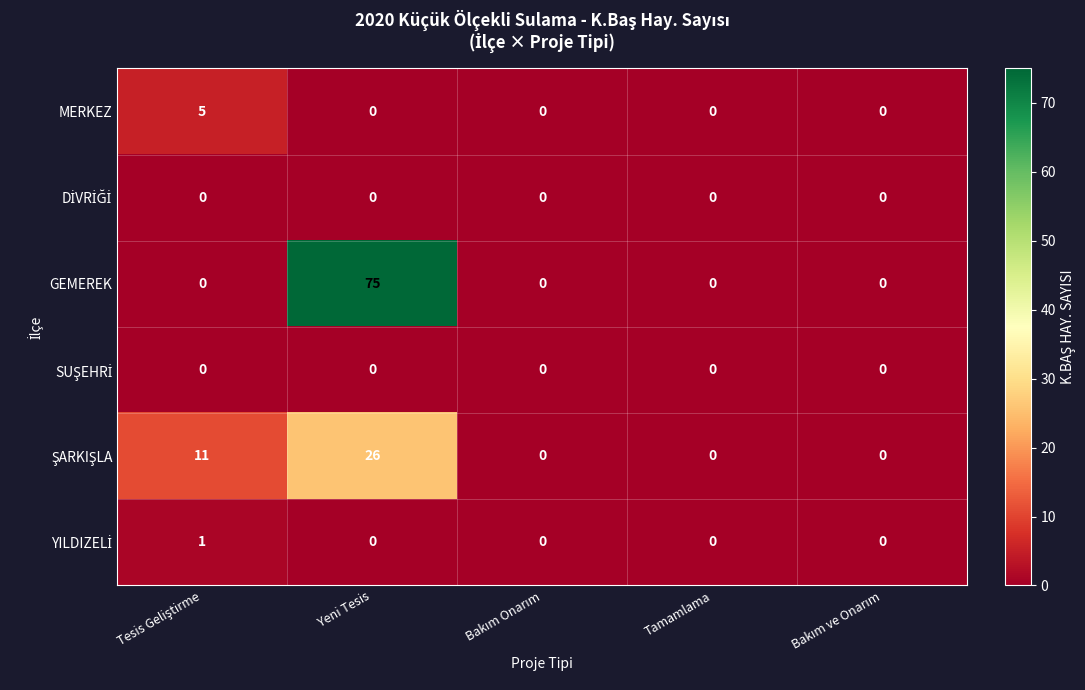

Which label corresponds to the largest value in the chart?

Yeni Tesis